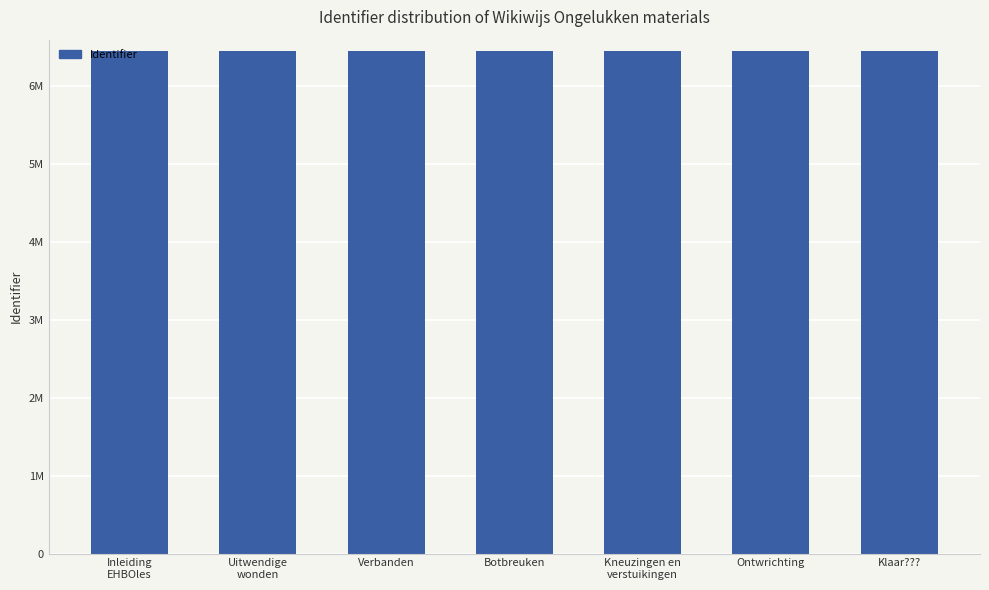

What is the change in value from Botbreuken to Ontwrichting?

+2